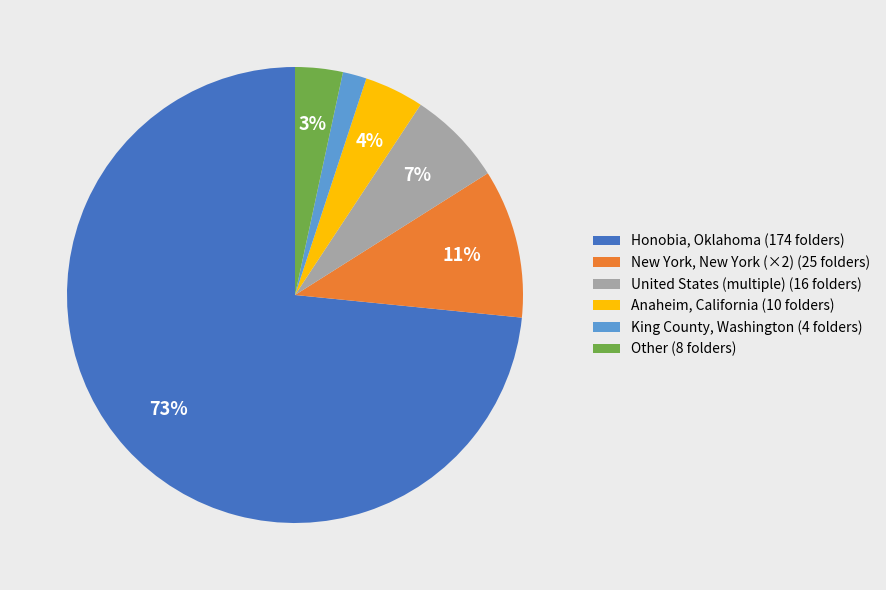

What is the smallest slice in the pie chart?

King County, Washington (4 folders)